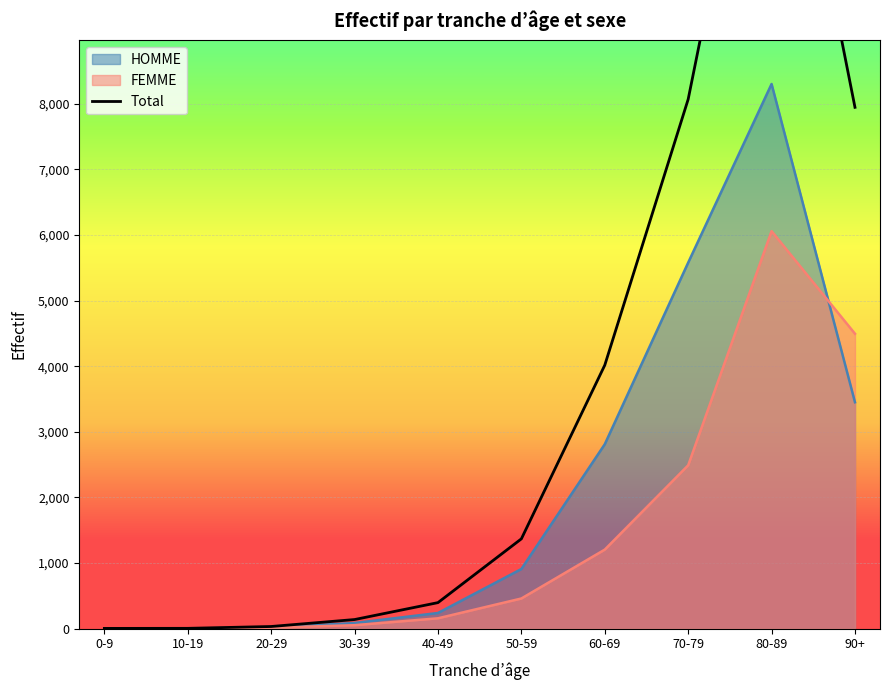

True or false: the data shows 5 at 0-9.

False